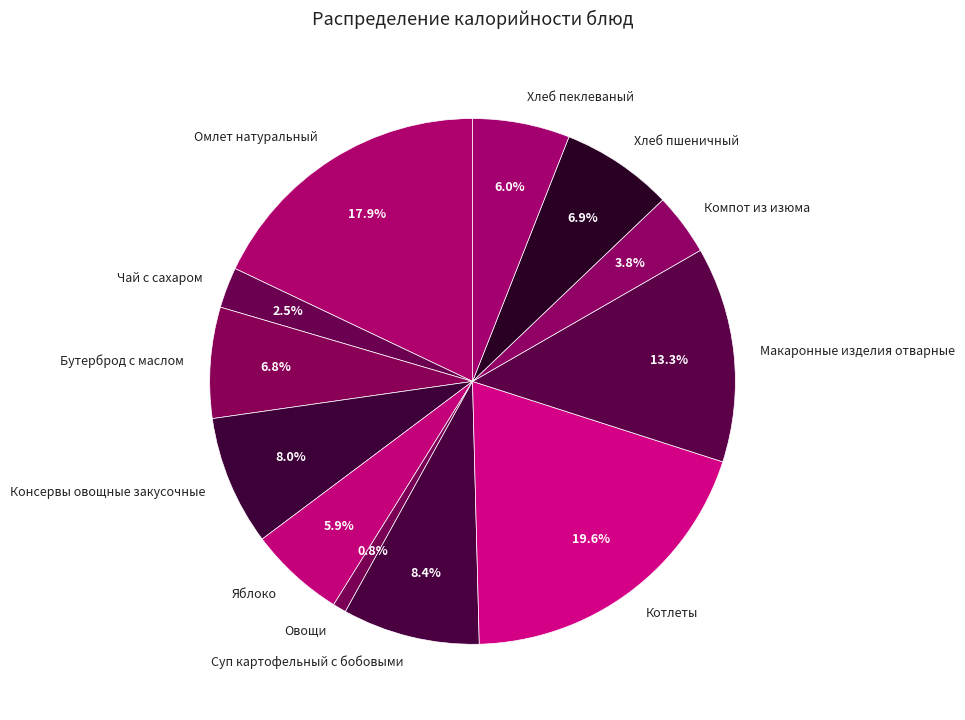

Is it true that Котлеты is 20% of the pie?

True